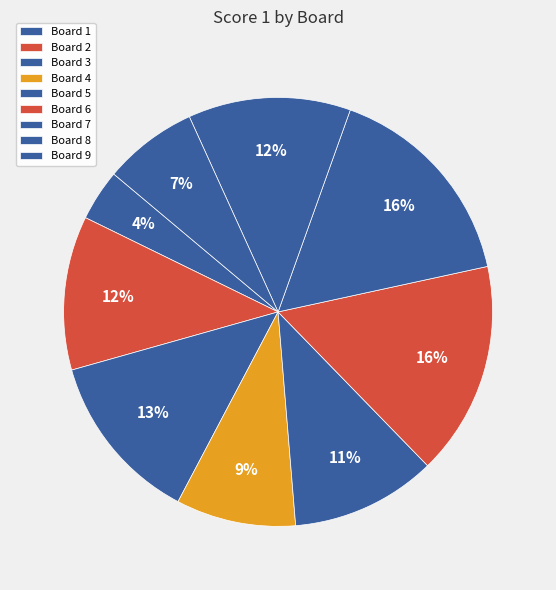

Count the number of slices in the pie.

9